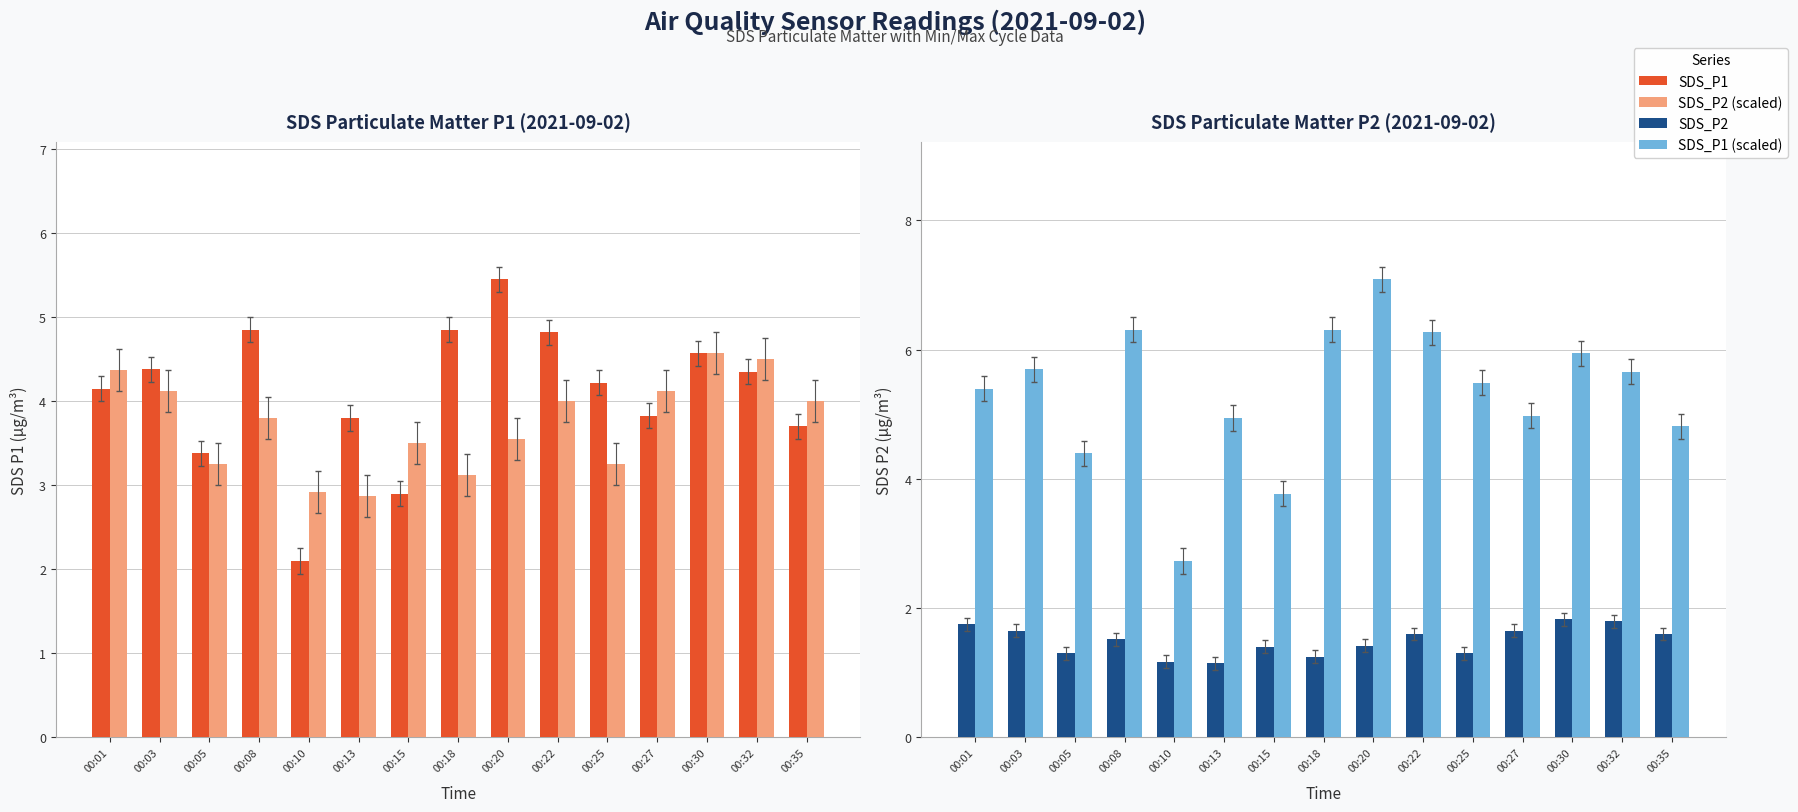

What is the value of the SDS_P2 (scaled) bar at the 5th from the left?

2.9